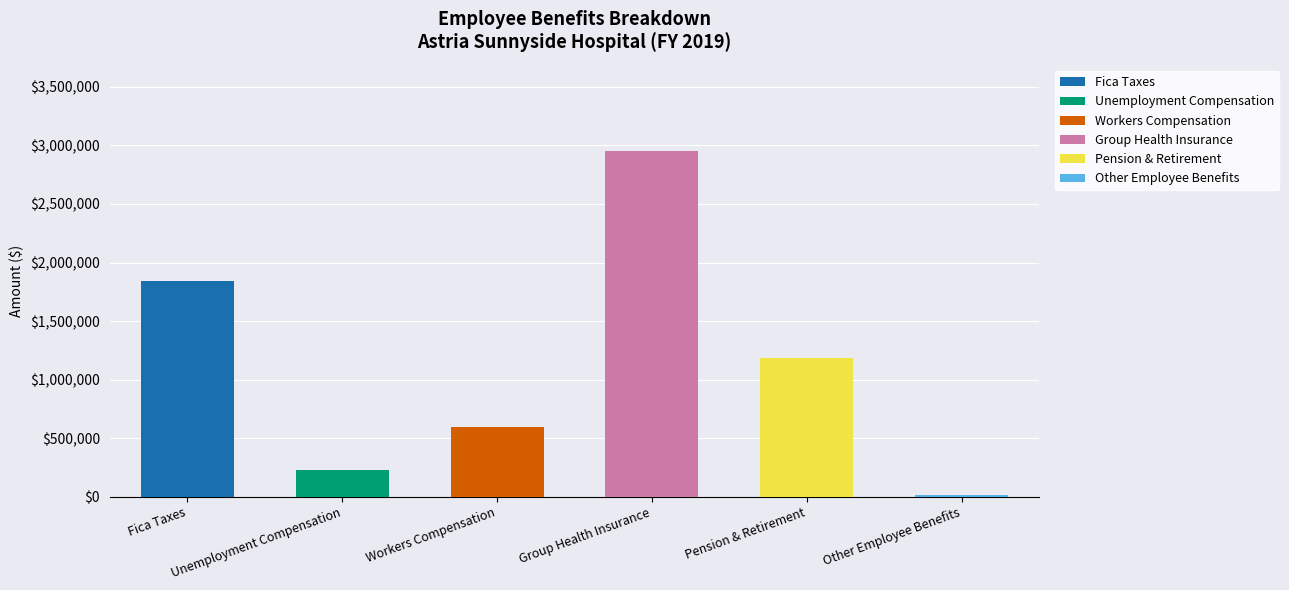

At which category is the sum across all series the highest?

Group Health Insurance